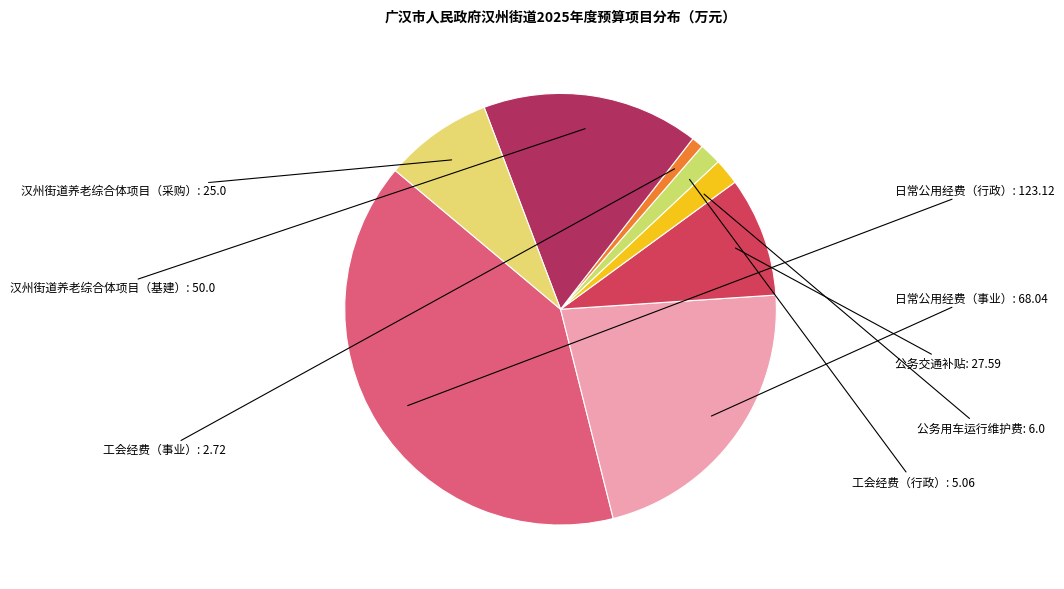

What is the largest slice in the pie chart?

日常公用经费（行政）